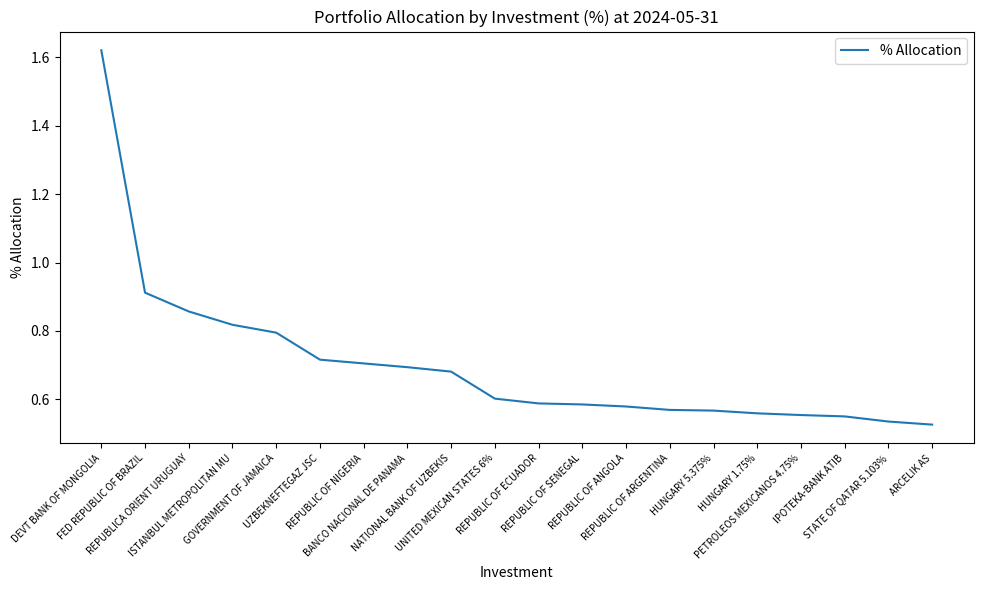

List the labels in order of value, largest first.

DEVT BANK OF MONGOLIA, FED REPUBLIC OF BRAZIL, REPUBLICA ORIENT URUGUAY, ISTANBUL METROPOLITAN MU, GOVERNMENT OF JAMAICA, UZBEKNEFTEGAZ JSC, REPUBLIC OF NIGERIA, BANCO NACIONAL DE PANAMA, NATIONAL BANK OF UZBEKIS, UNITED MEXICAN STATES 6%, REPUBLIC OF ECUADOR, REPUBLIC OF SENEGAL, REPUBLIC OF ANGOLA, REPUBLIC OF ARGENTINA, HUNGARY 5.375%, HUNGARY 1.75%, PETROLEOS MEXICANOS 4.75%, IPOTEKA-BANK ATIB, STATE OF QATAR 5.103%, ARCELIK AS